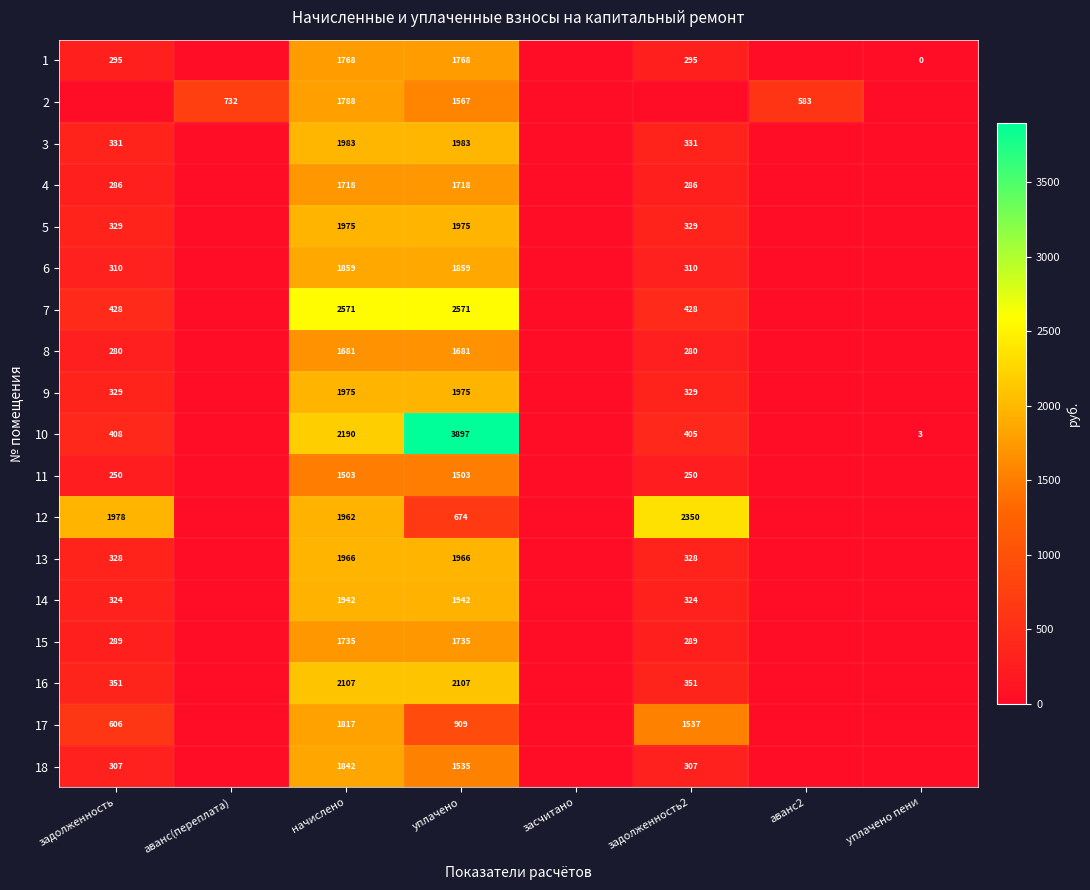

The 10 series shows 405 at задолженность2. True or false?

True